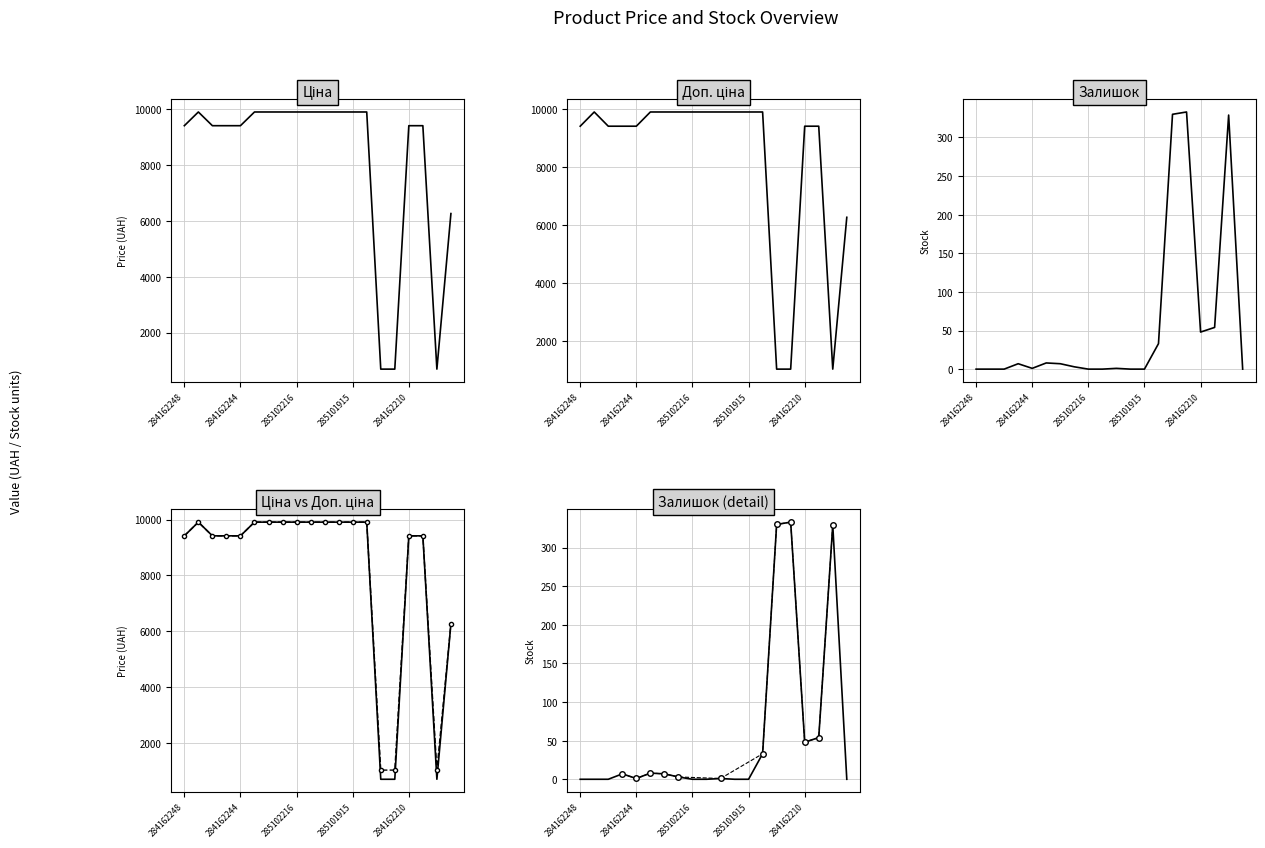

What are all the series names shown in the legend?

Ціна, Доп. ціна, Залишок